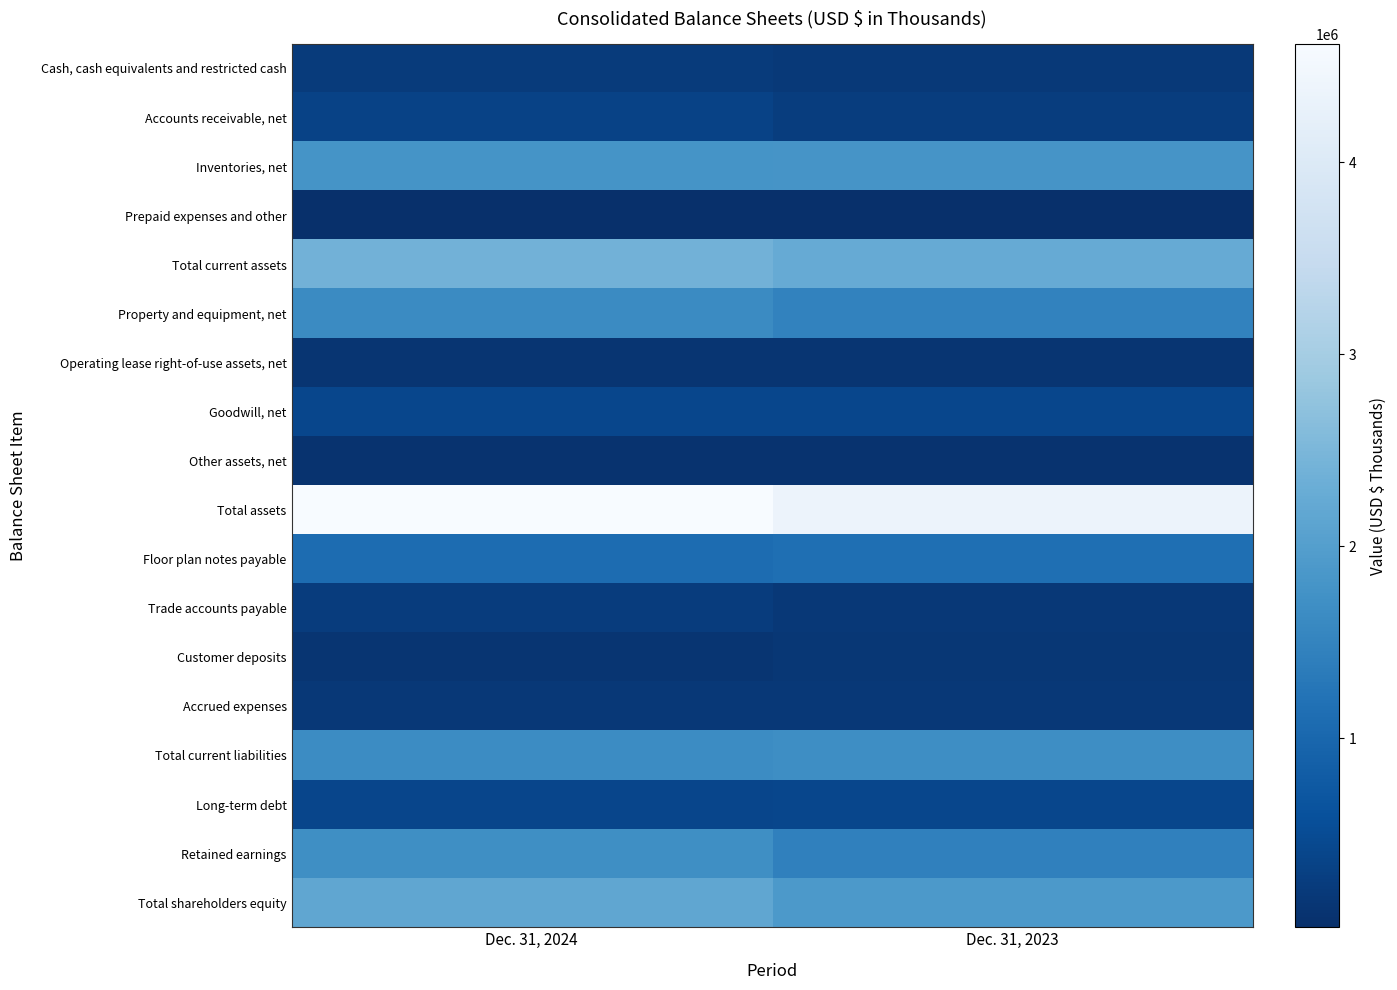

Rank the series by their maximum value, from highest to lowest.

Total assets, Total current assets, Total shareholders equity, Inventories, net, Retained earnings, Total current liabilities, Property and equipment, net, Floor plan notes payable, Goodwill, net, Long-term debt, Accounts receivable, net, Trade accounts payable, Cash, cash equivalents and restricted cash, Accrued expenses, Customer deposits, Operating lease right-of-use assets, net, Other assets, net, Prepaid expenses and other